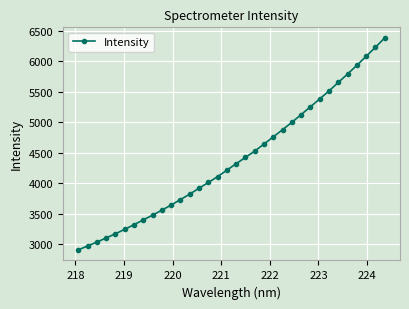

What is the sum of all values?

149612.5